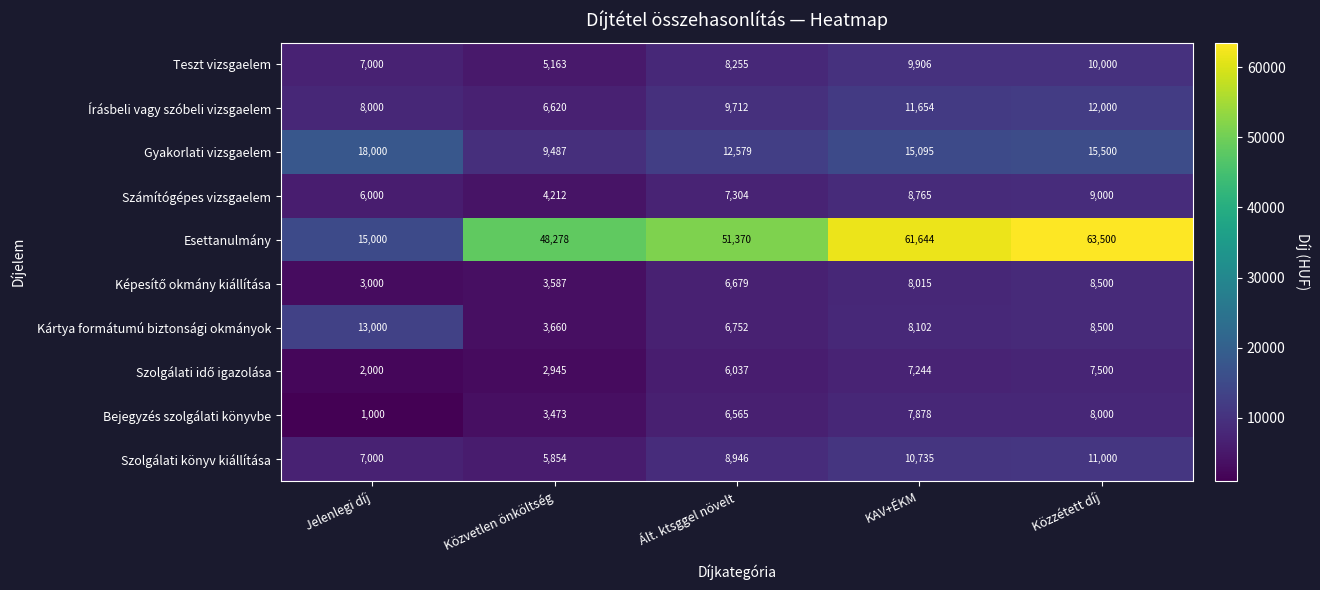

Count the number of data series in this chart.

10